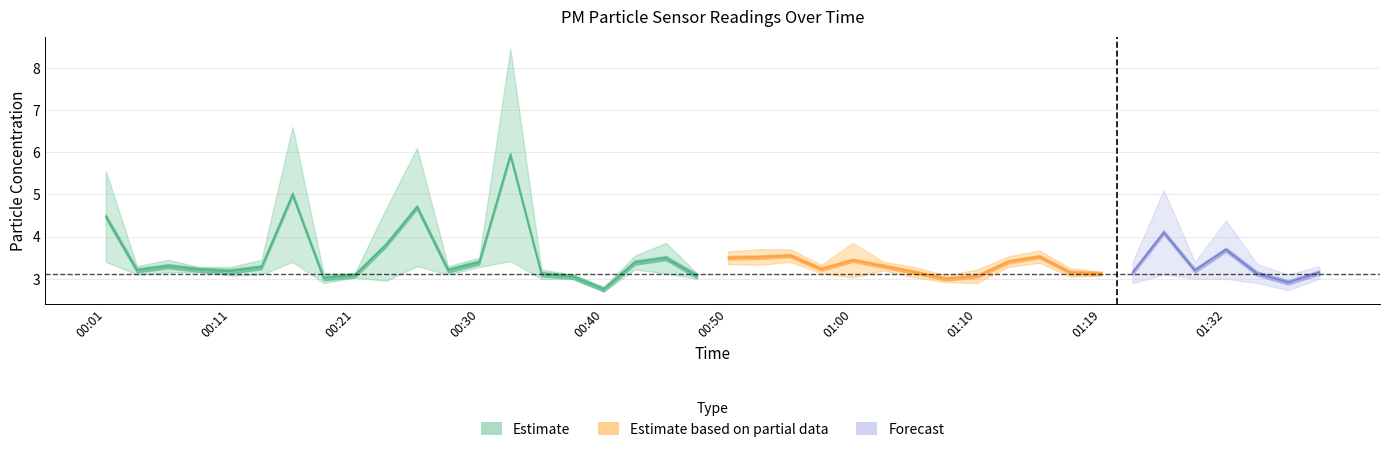

Where is the first local minimum for P2?

00:04